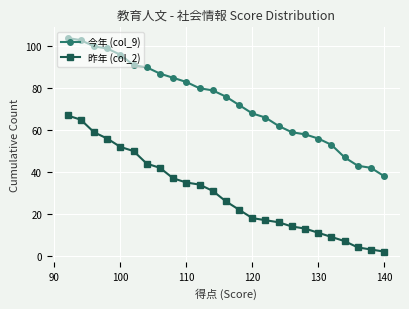

What is the spread (max minus min) of values at 110?

48